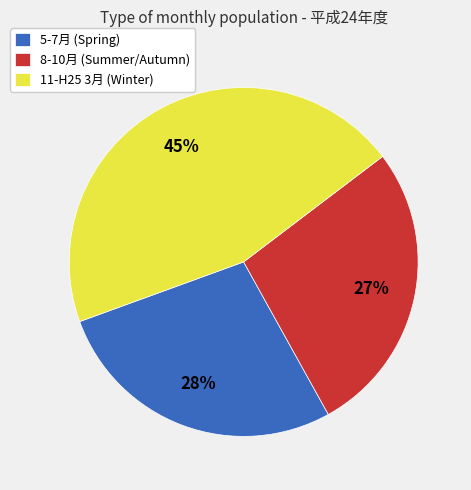

To the nearest percent, what is the average slice percentage?

33%